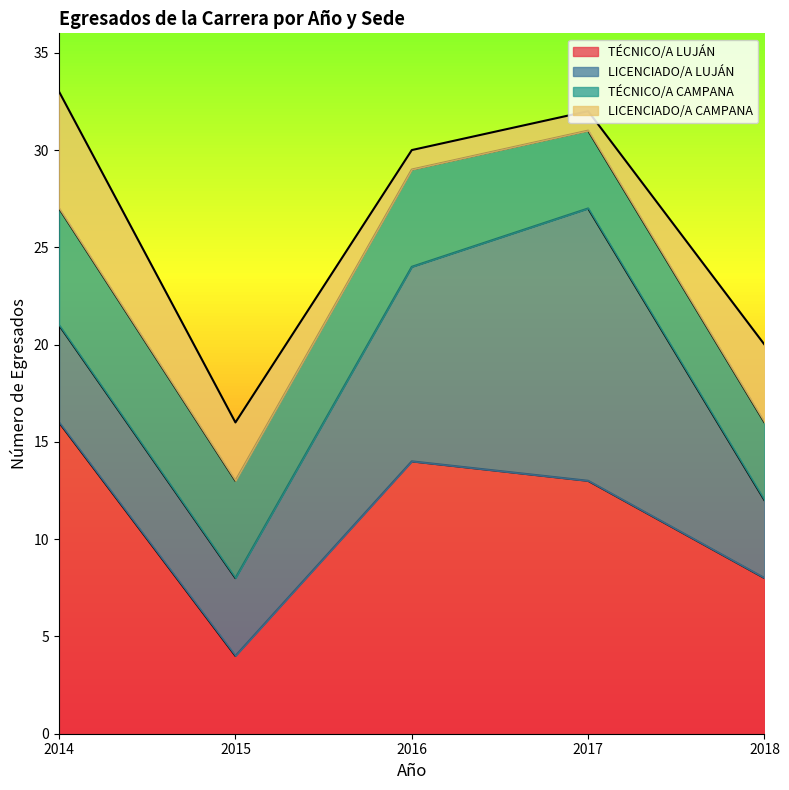

Which category has the highest value across all series?

2014